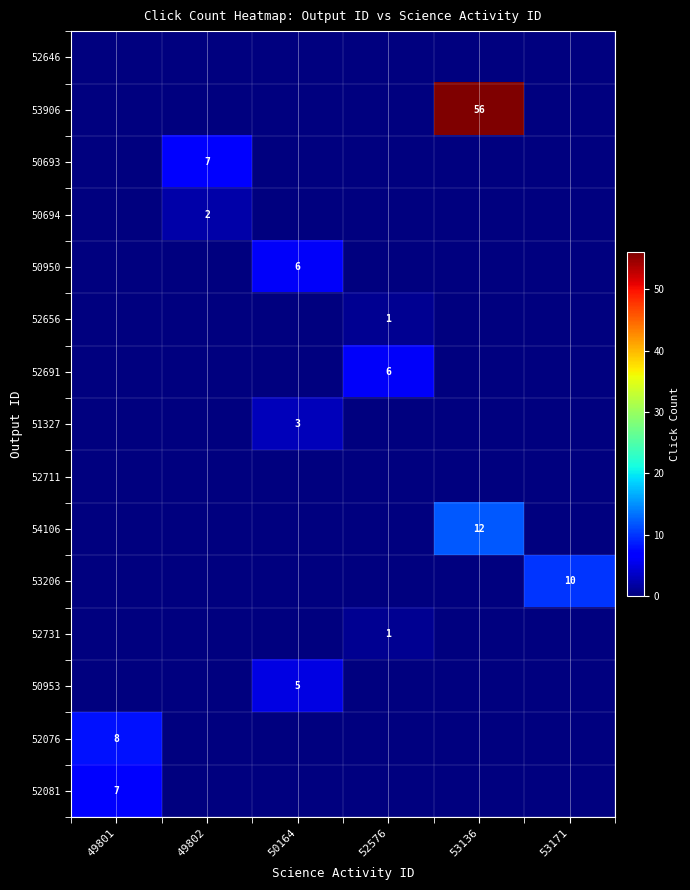

True or false: 53906 has a value of 56 at 53136.

True